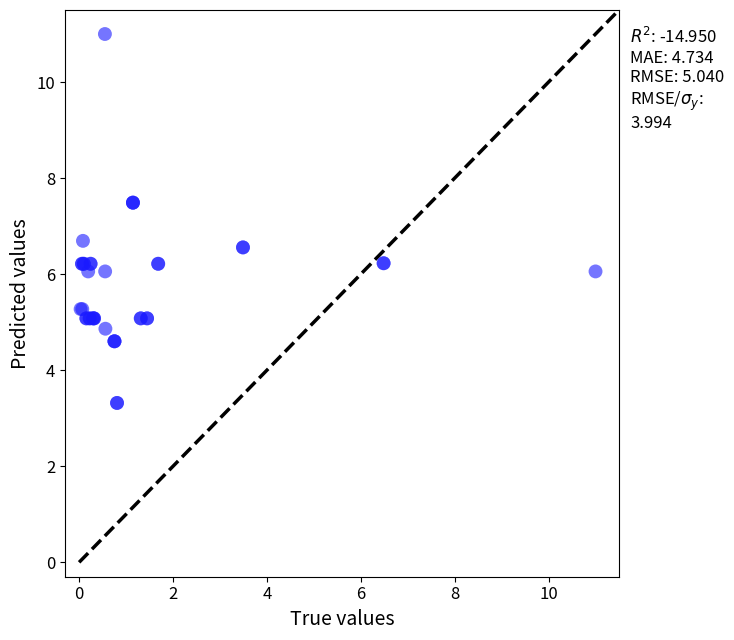

What Y value in the scatter plot is closest to 7?

6.7